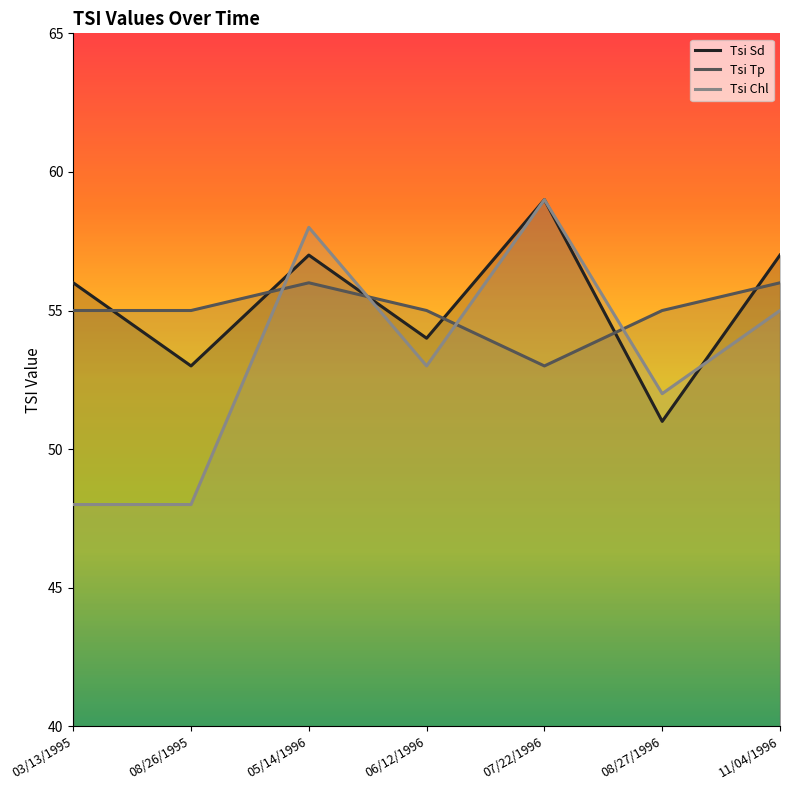

What is the label of the 7th point from the right?

03/13/1995